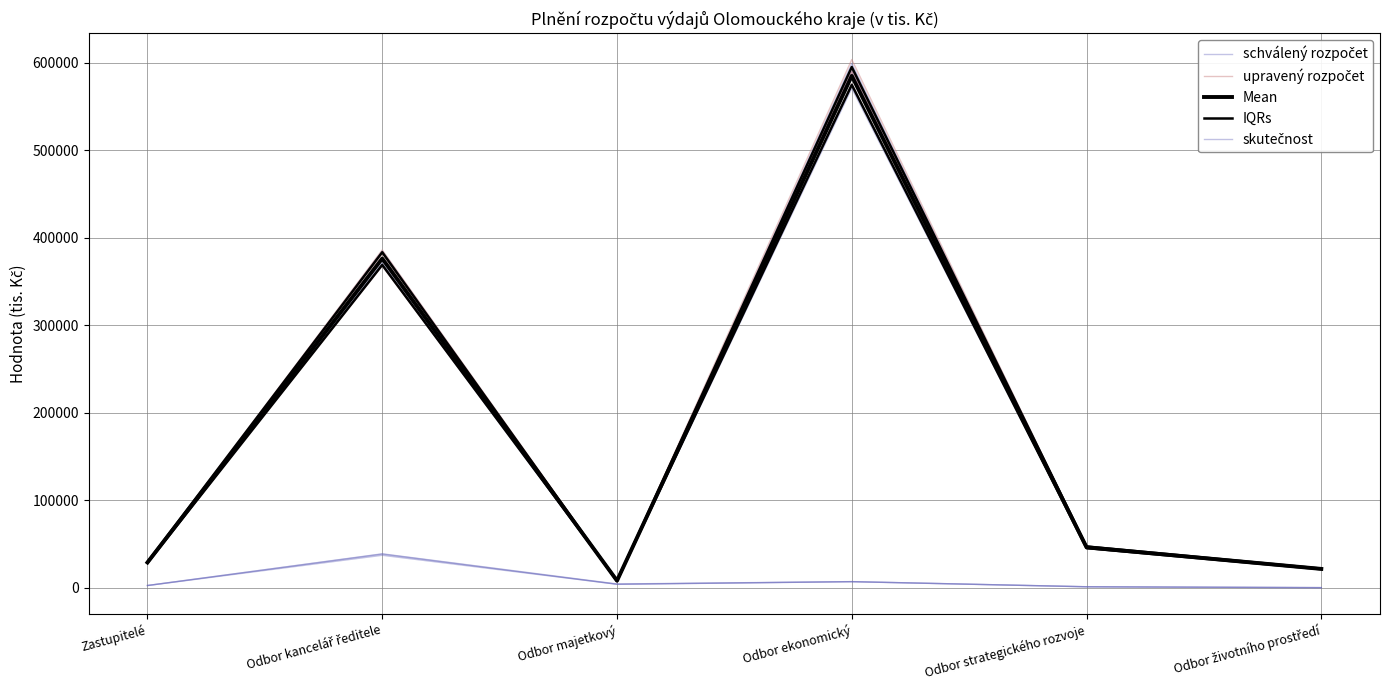

At which label is skutečnost closest to 19301?

Odbor ekonomický